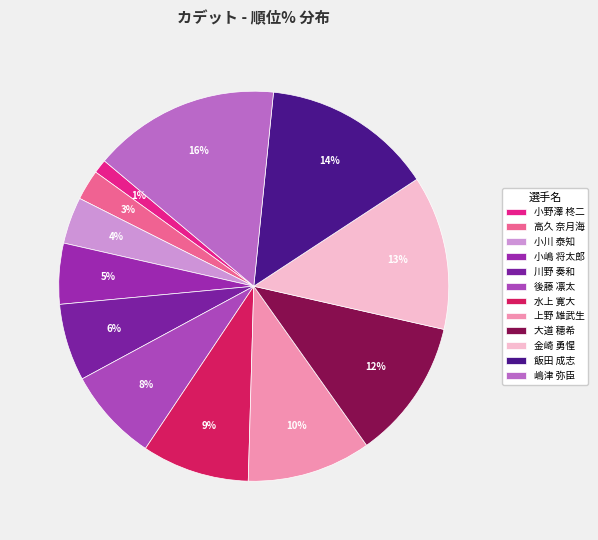

To the nearest percent, what percentage of the pie is 水上 寛大?

9%